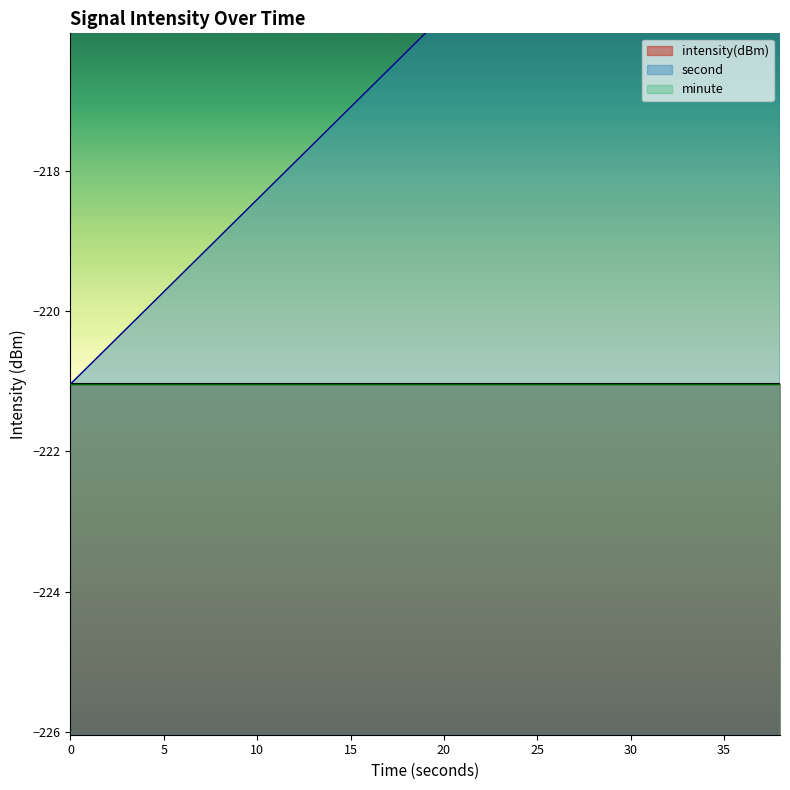

Reading left to right, what are all the values shown in this chart?

intensity(dBm): 0=-221.0	2=-221.0	4=-221.0	6=-221.0	8=-221.0	10=-221.0	12=-221.0	14=-221.0	16=-221.0	18=-221.0	20=-221.0	22=-221.0	24=-221.0	26=-221.0	28=-221.0	30=-221.0	32=-221.0	34=-221.0	36=-221.0	38=-221.0
second: 0=0.0	2=2.0	4=4.0	6=6.0	8=8.0	10=10.0	12=12.0	14=14.0	16=16.0	18=18.0	20=20.0	22=22.0	24=24.0	26=26.0	28=28.0	30=30.0	32=32.0	34=34.0	36=36.0	38=38.0
minute: 0=0.0	2=0.0	4=0.0	6=0.0	8=0.0	10=0.0	12=0.0	14=0.0	16=0.0	18=0.0	20=0.0	22=0.0	24=0.0	26=0.0	28=0.0	30=0.0	32=0.0	34=0.0	36=0.0	38=0.0